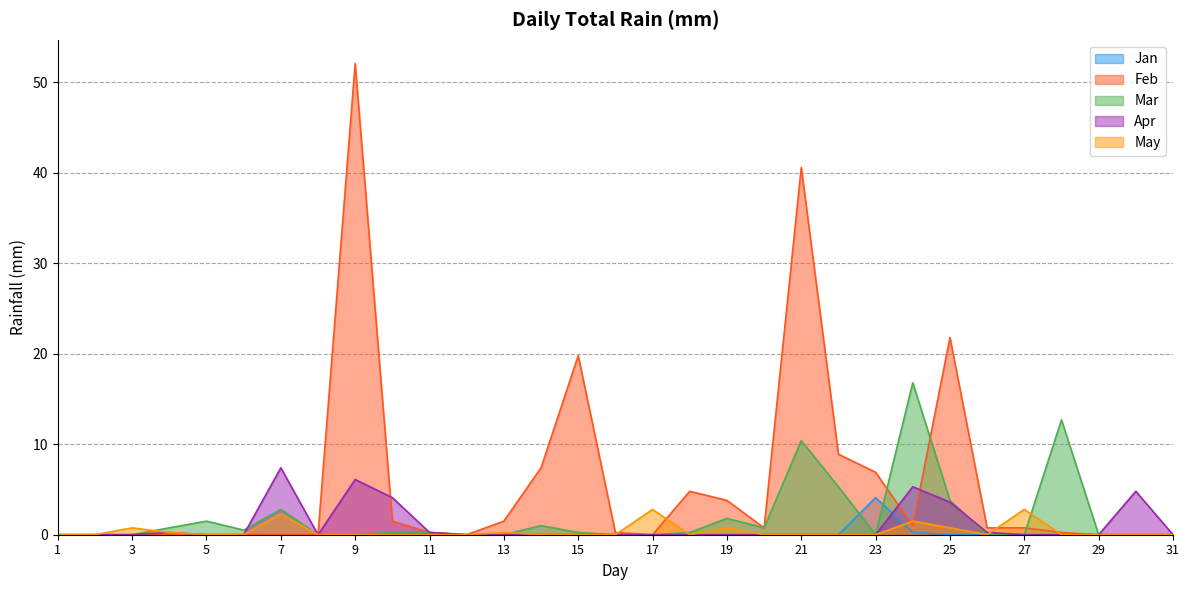

What is the sum of the Feb values at 26 and 23?

7.7